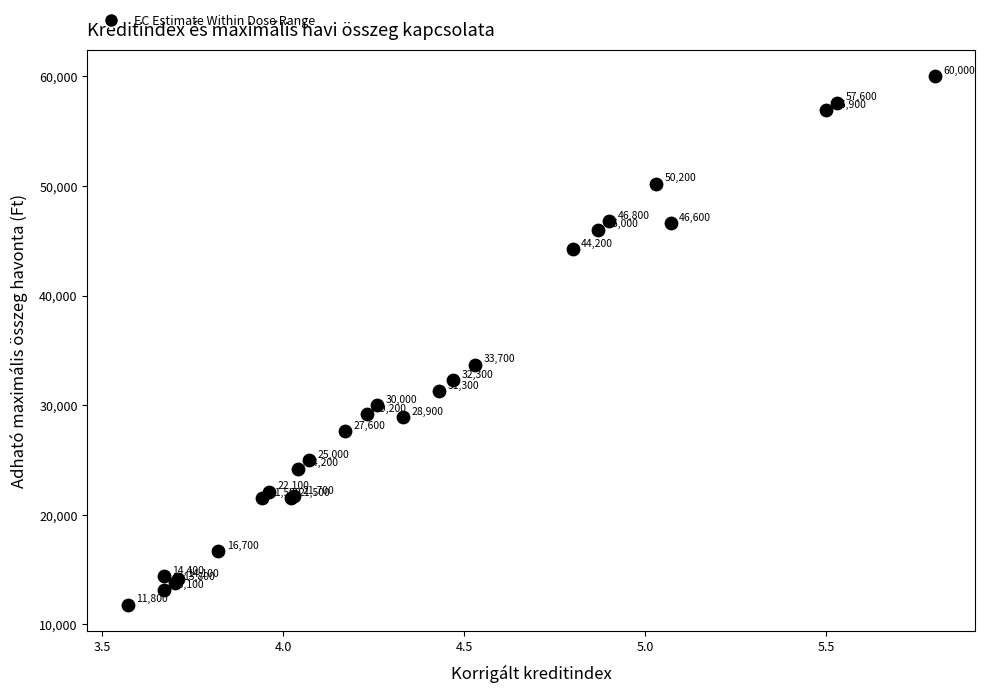

What Y value in the scatter plot is closest to 35900?

33700